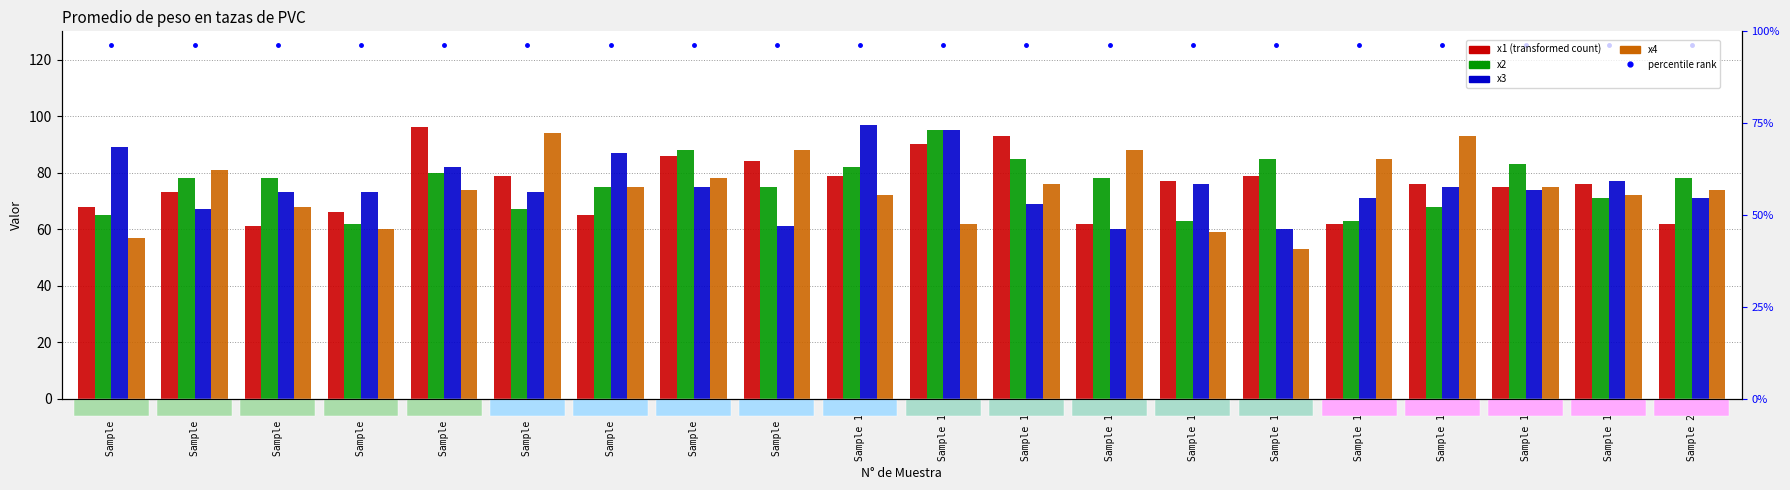

Which has a higher value, Sample 8 or Sample 14?

Sample 8